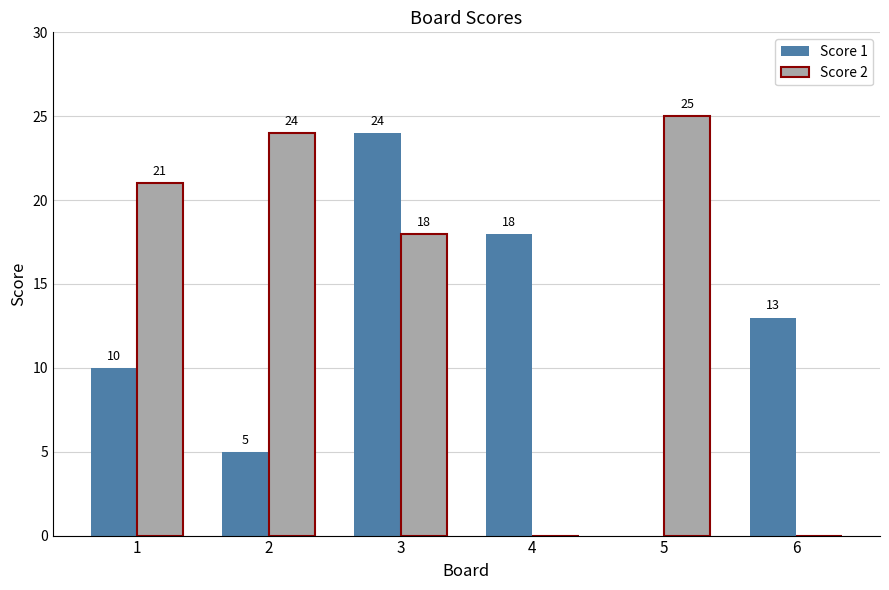

Where is Score 2 nearest to the value 12?

3